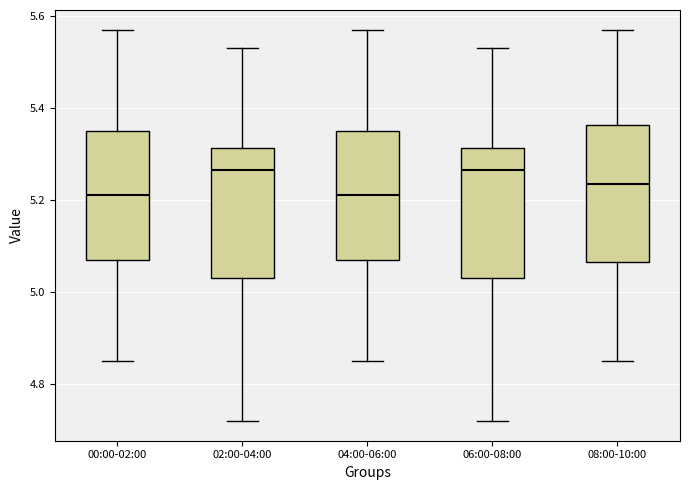

Reading left to right, read every box against the y-axis: the position of its median line, the range the box covers, and the ends of its whiskers. The values are not printed on the chart, so give them approximately, as read against the axis.

00:00-02:00: median 5.22, box 5.08 to 5.36, whiskers 4.86 to 5.58
02:00-04:00: median 5.26, box 5.04 to 5.32, whiskers 4.72 to 5.54
04:00-06:00: median 5.22, box 5.08 to 5.36, whiskers 4.86 to 5.58
06:00-08:00: median 5.26, box 5.04 to 5.32, whiskers 4.72 to 5.54
08:00-10:00: median 5.24, box 5.06 to 5.36, whiskers 4.86 to 5.58